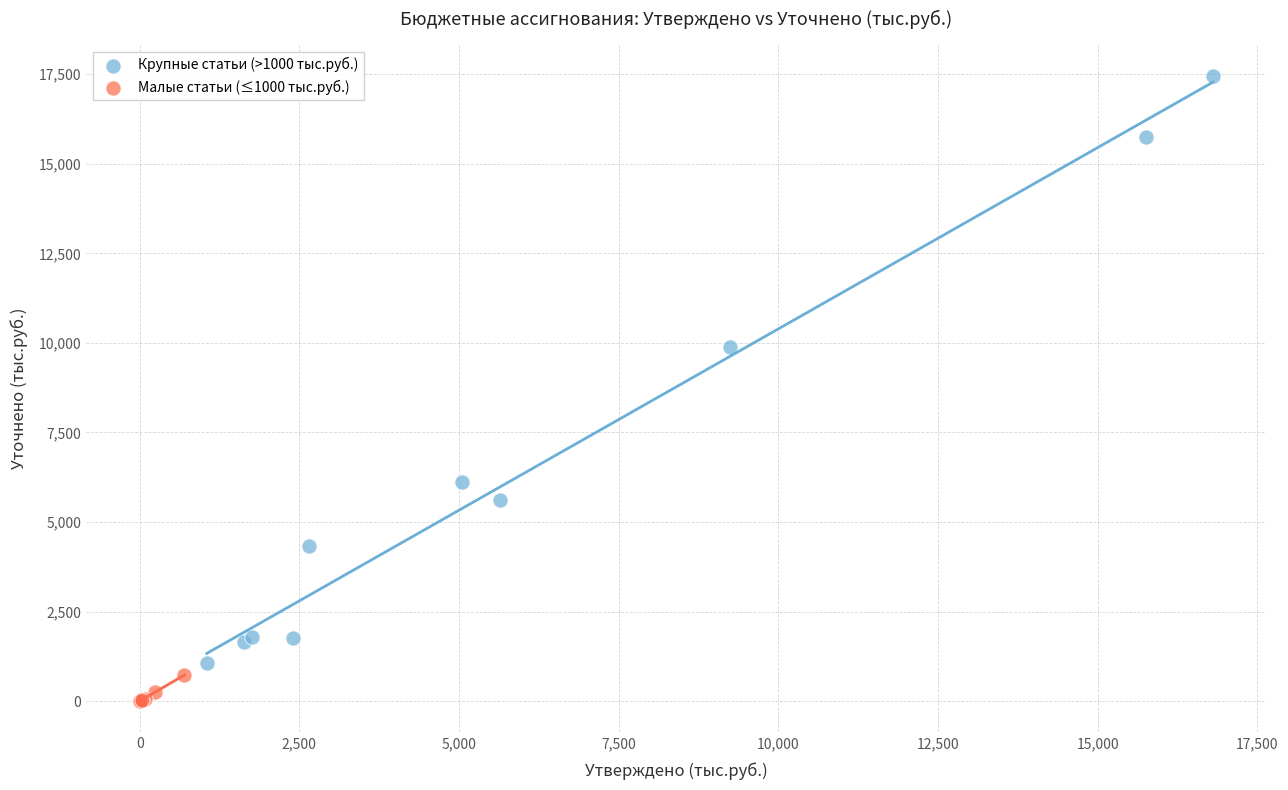

Which series contains the lowest Y value?

Малые статьи (≤1000 тыс.руб.)